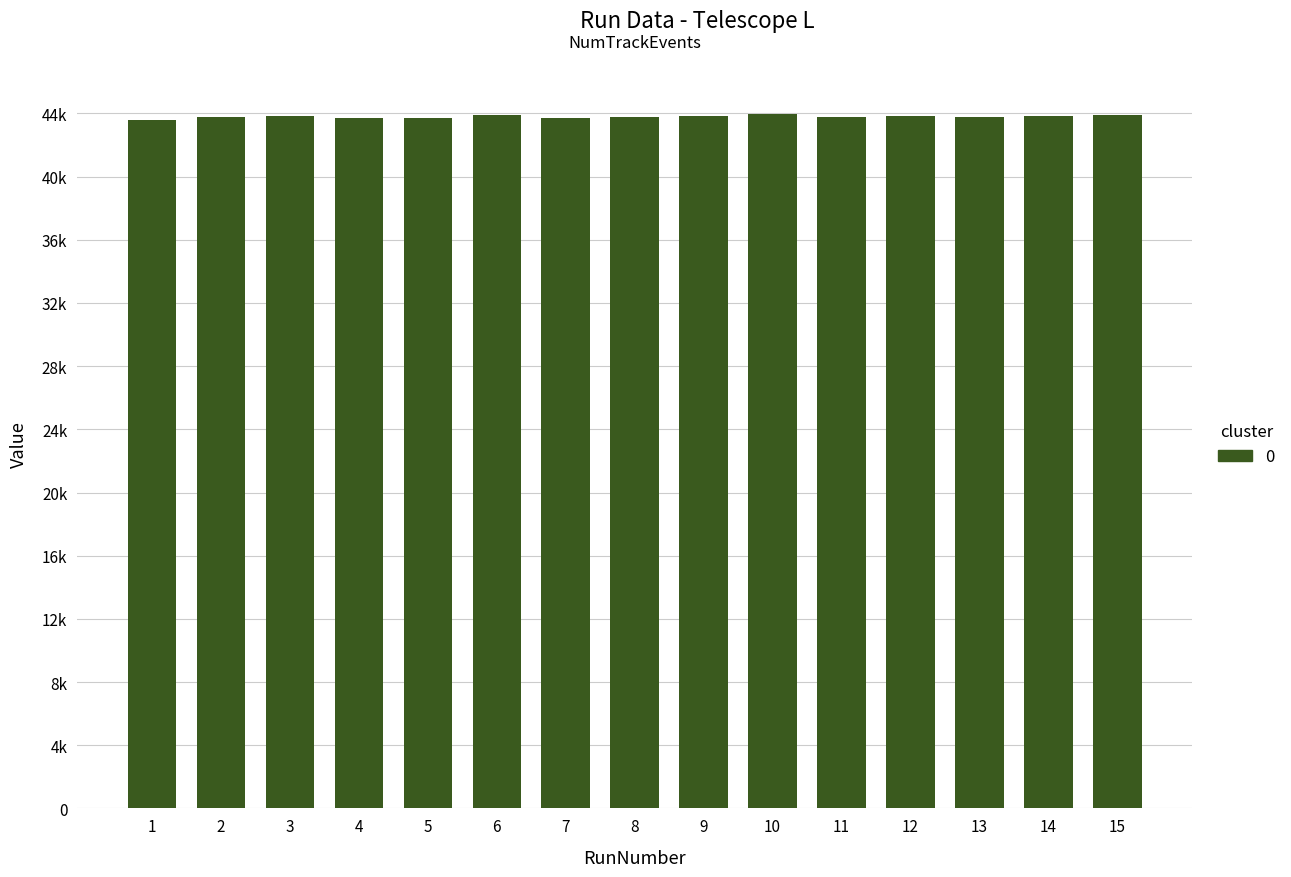

Does the chart contain any negative values?

No